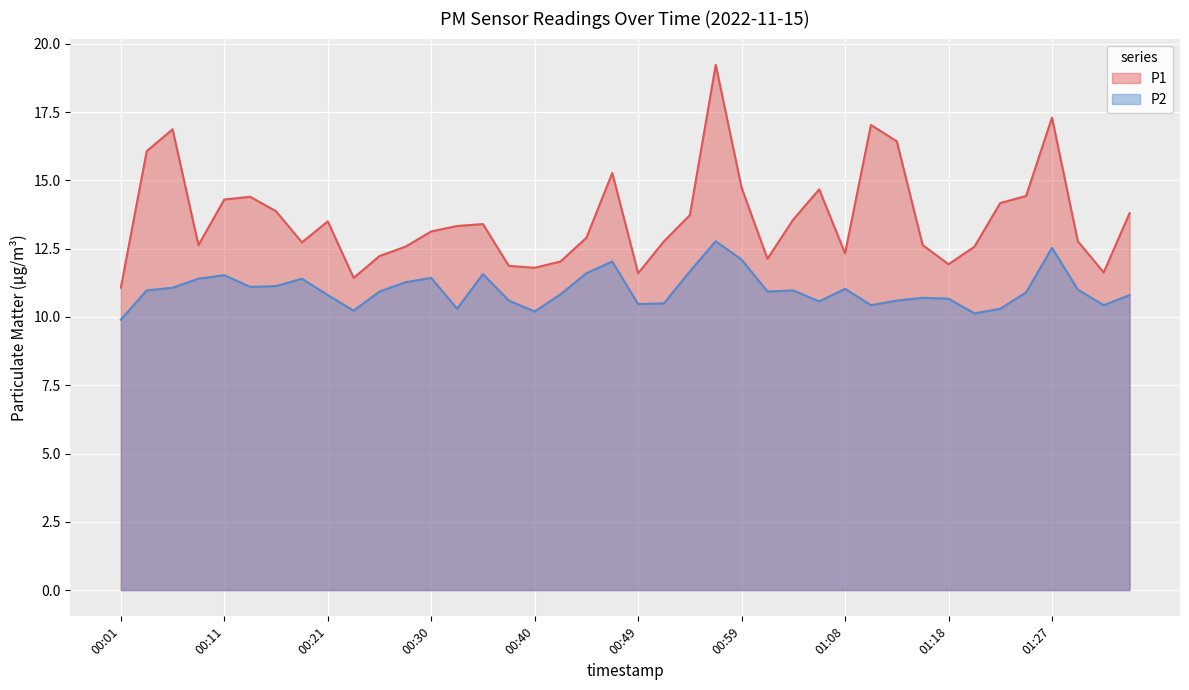

True or false: P1 and P2 intersect in this chart.

False